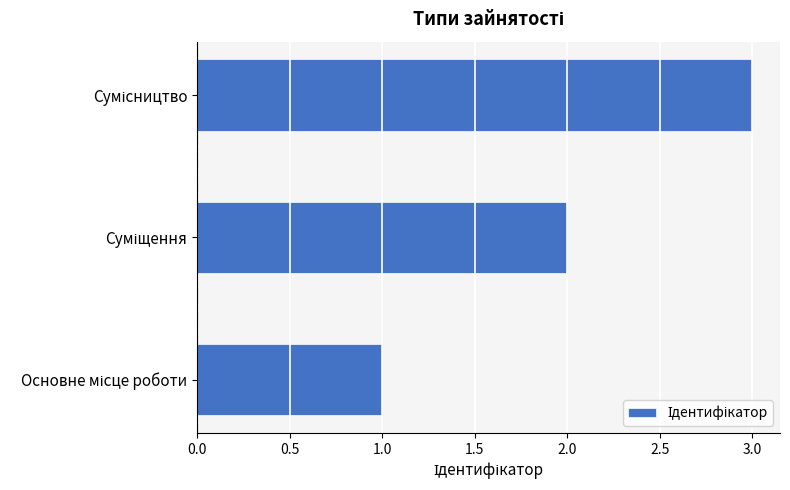

What is the maximum value shown in the chart?

3